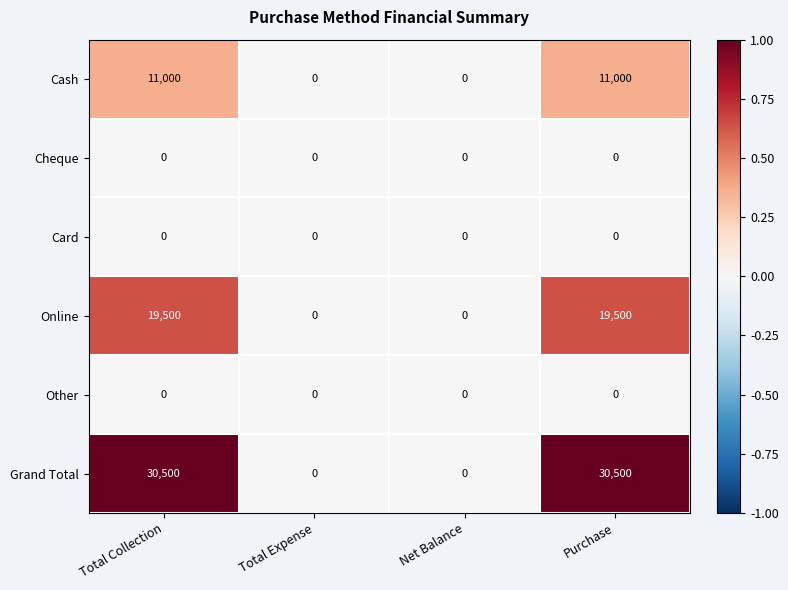

Which series changed the most between Net Balance and Purchase?

Grand Total